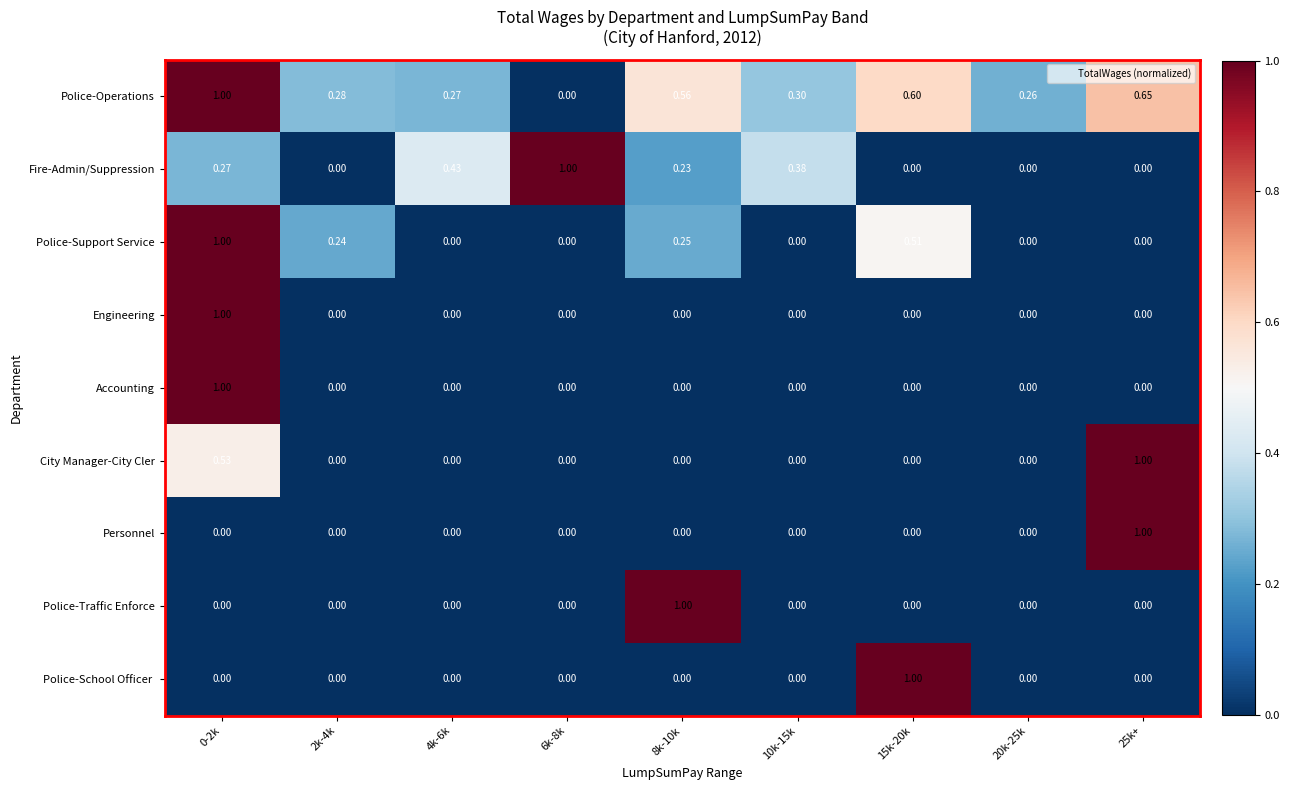

Which series changed the most between 2k-4k and 4k-6k?

Fire-Admin/Suppression